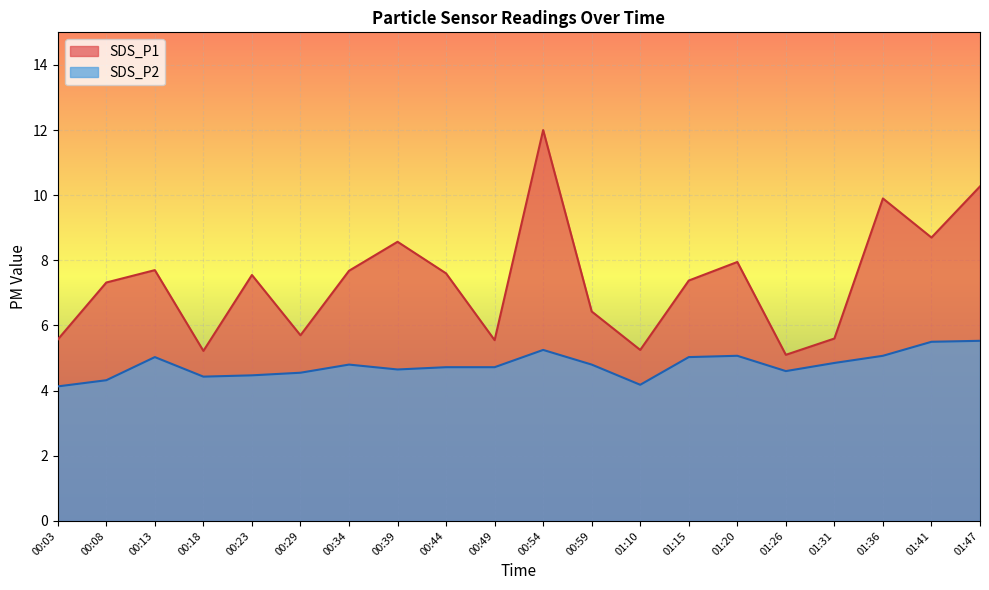

What is the total value across all series at 01:36?

15.0